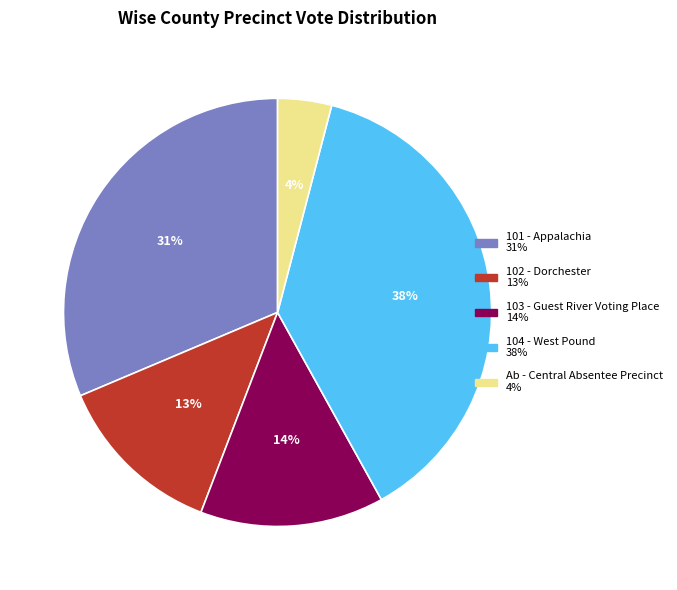

How many segments does this pie chart have?

5